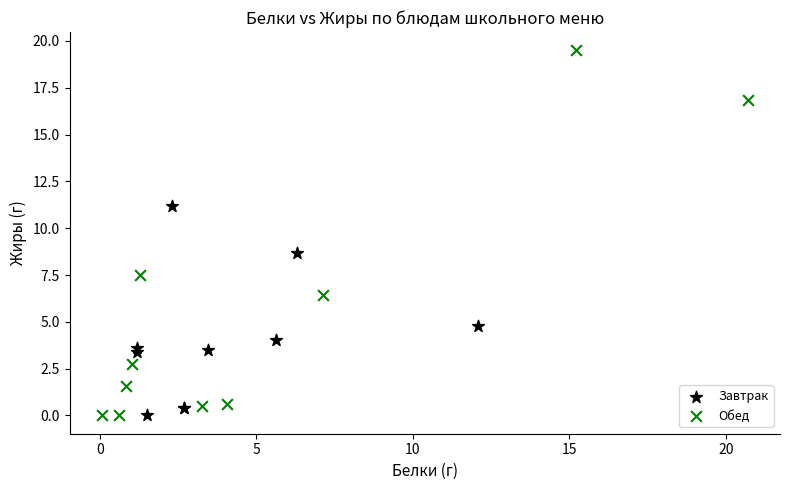

Which series has the largest Y range (max minus min)?

Обед